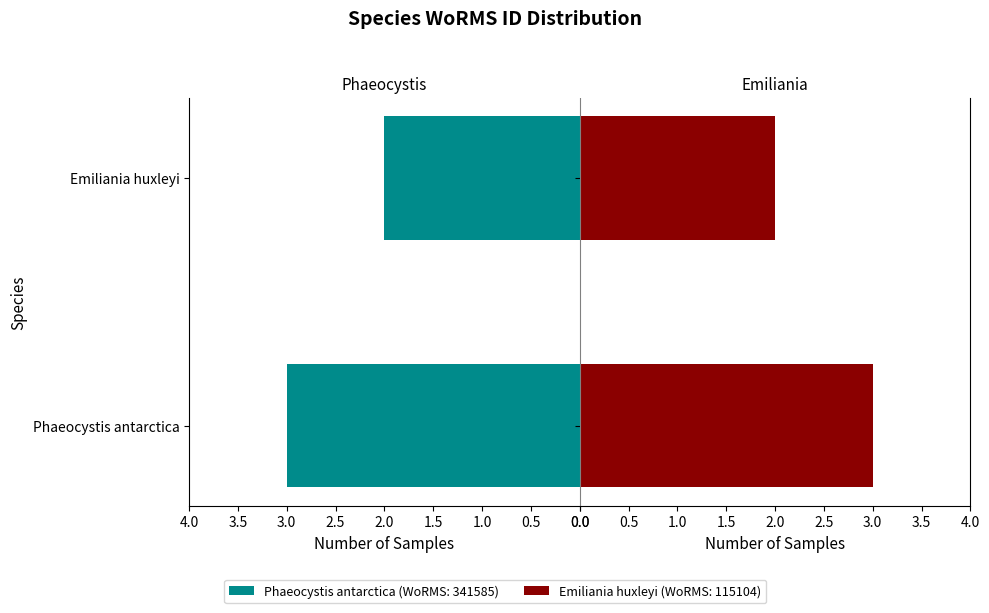

What is the sum of the values at 0.0 and 0.5?

5